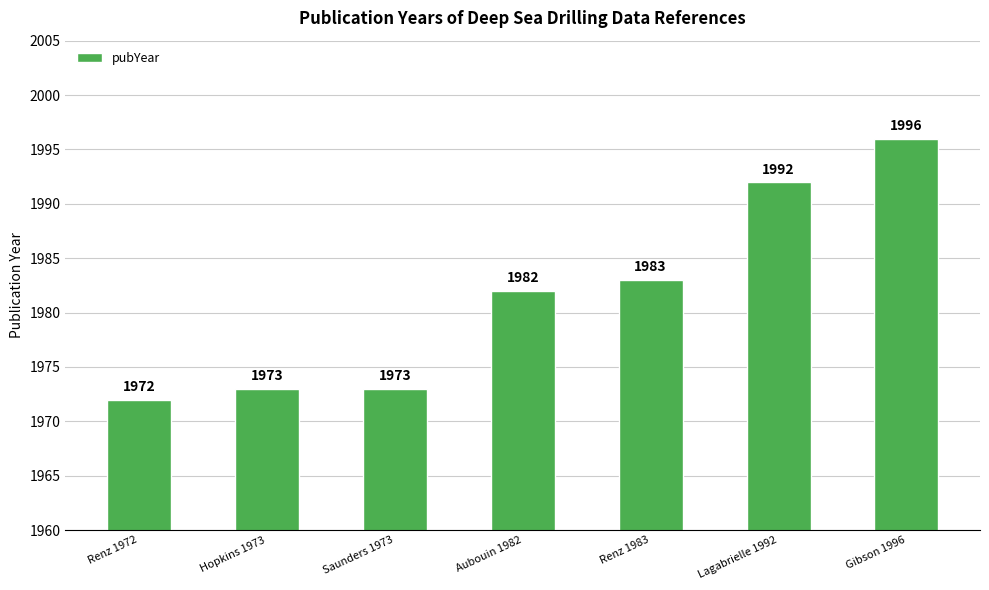

What is the ratio of the value at Gibson 1996 to the value at Renz 1983?

1.0